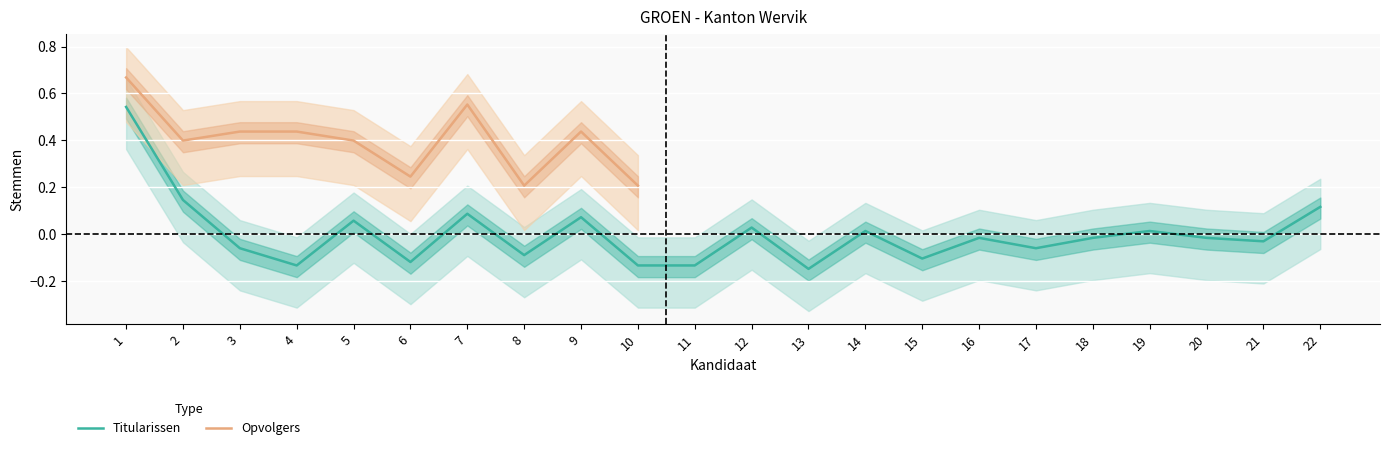

What is the difference between the values at 9 and 3?

0.1